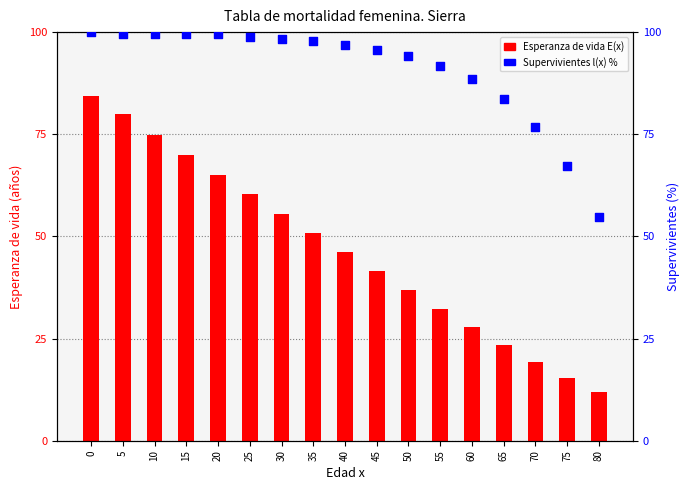

Which series reaches the minimum Y coordinate?

Esperanza de vida E(x)